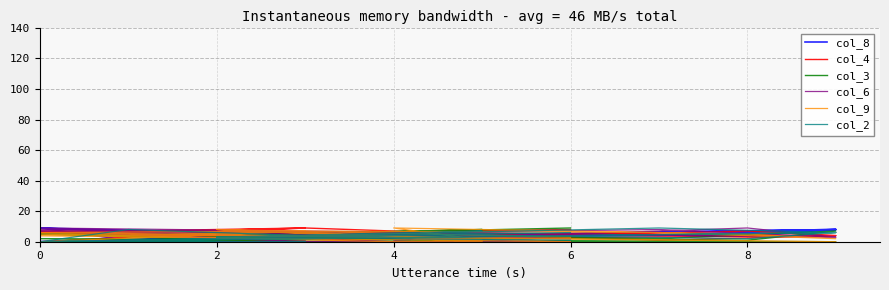

How many values in the col_3 series are below 4?

9